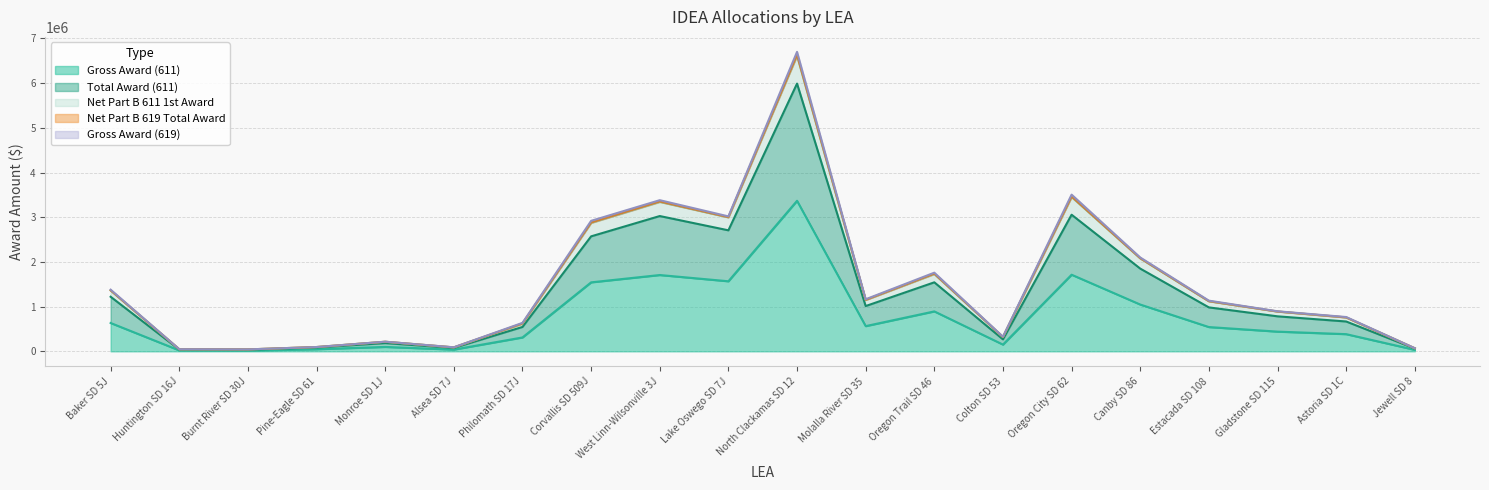

True or false: Gross Award (611) and Net Part B 611 1st Award intersect in this chart.

False